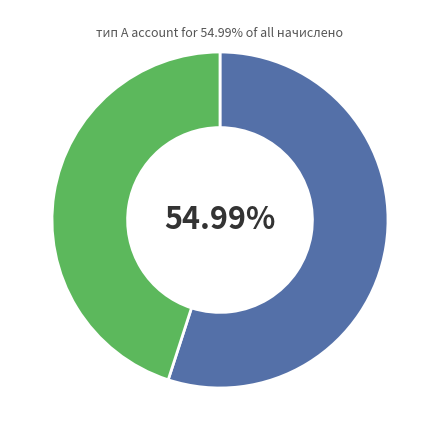

Is there a majority slice in this chart?

Yes